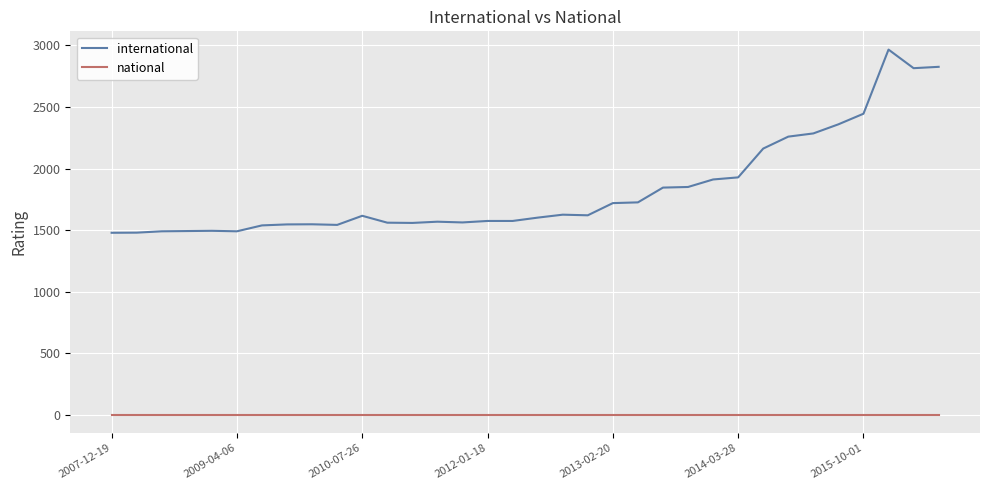

True or false: international and national cross at least once.

False